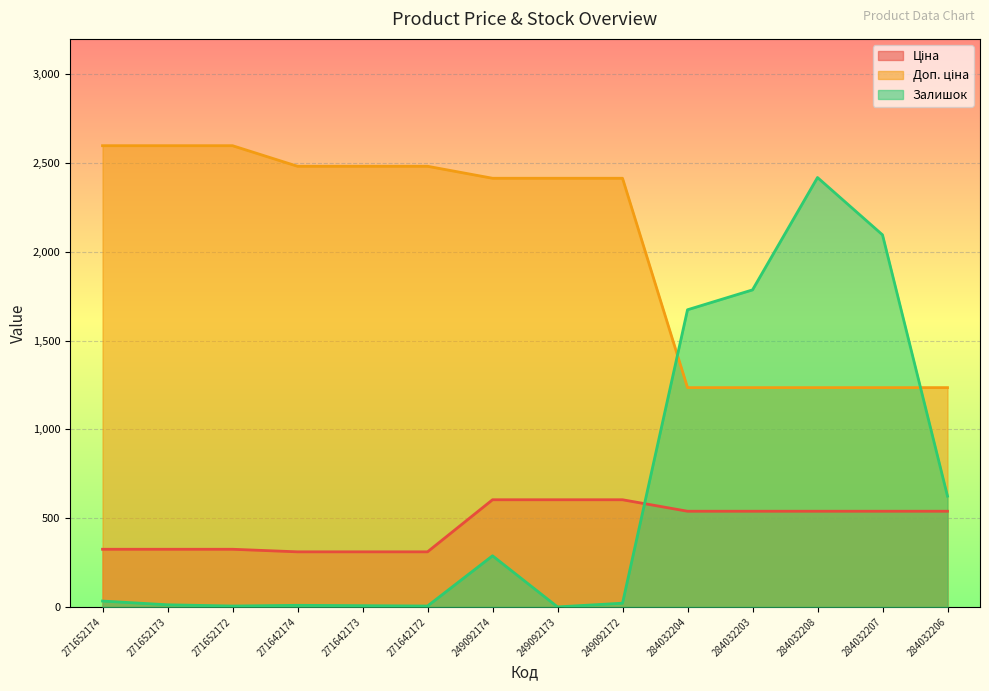

What is the difference between the highest and lowest values at 271642174?

2473.4